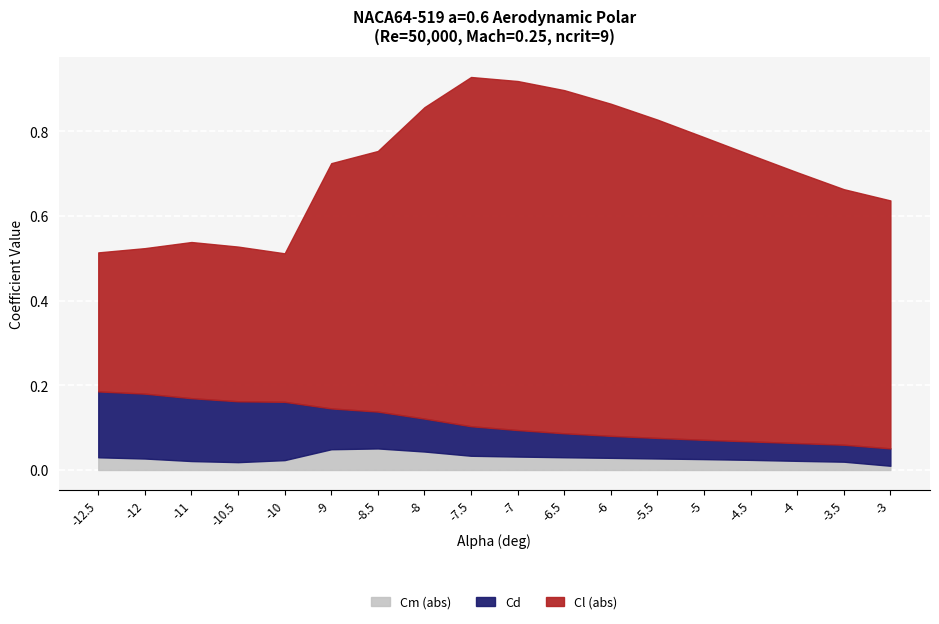

The Cm (abs) series shows 0.1 at -9. True or false?

False